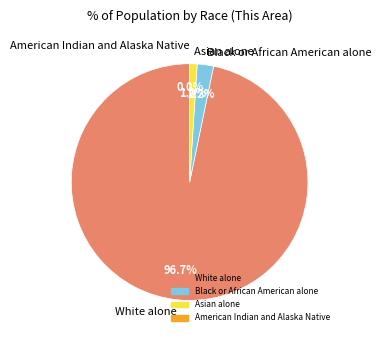

How many slices are in this pie chart?

4